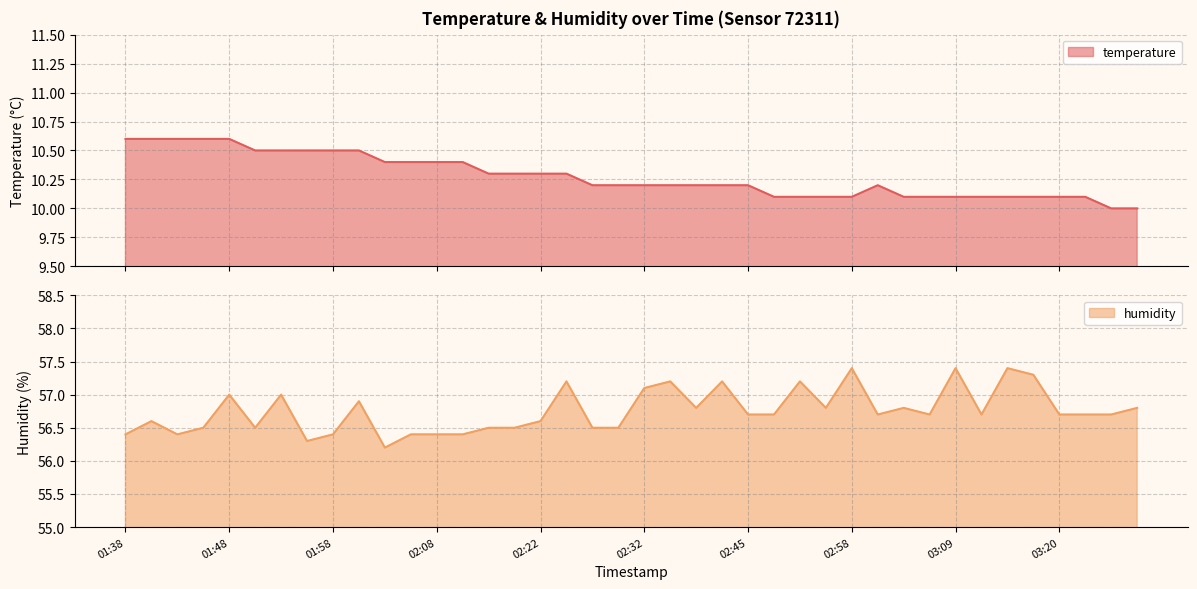

Which series has the largest total across all categories?

humidity